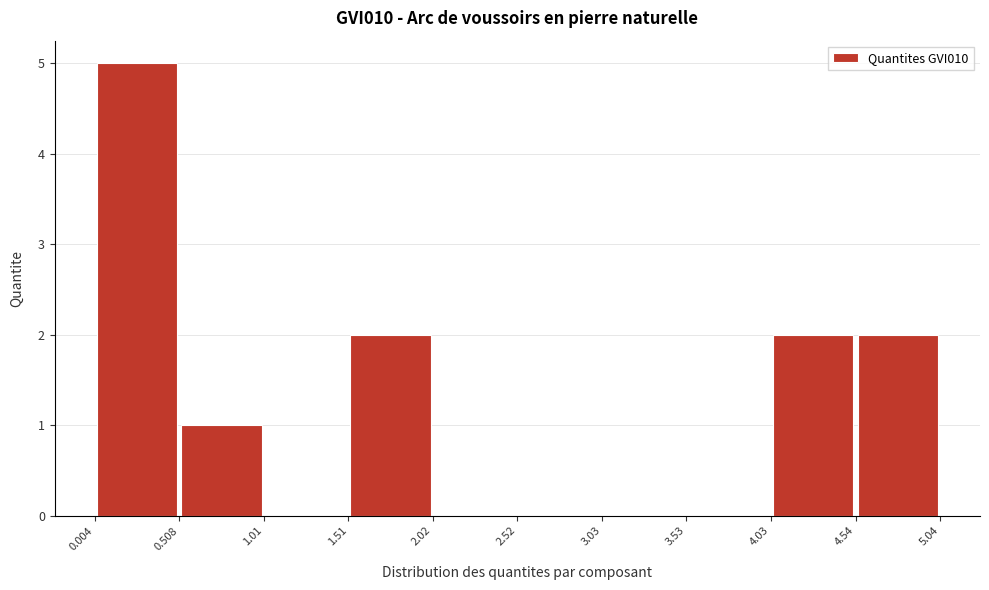

Reading left to right, transcribe this chart: for each bar, give the range it covers on the x-axis and its height. The values are not printed on the chart, so give them approximately, as read against the axis.

0.004 to 0.508: 5
0.508 to 1.01: 1
1.01 to 1.51: 0
1.51 to 2.02: 2
2.02 to 2.52: 0
2.52 to 3.03: 0
3.03 to 3.53: 0
3.53 to 4.03: 0
4.03 to 4.54: 2
4.54 to 5.04: 2